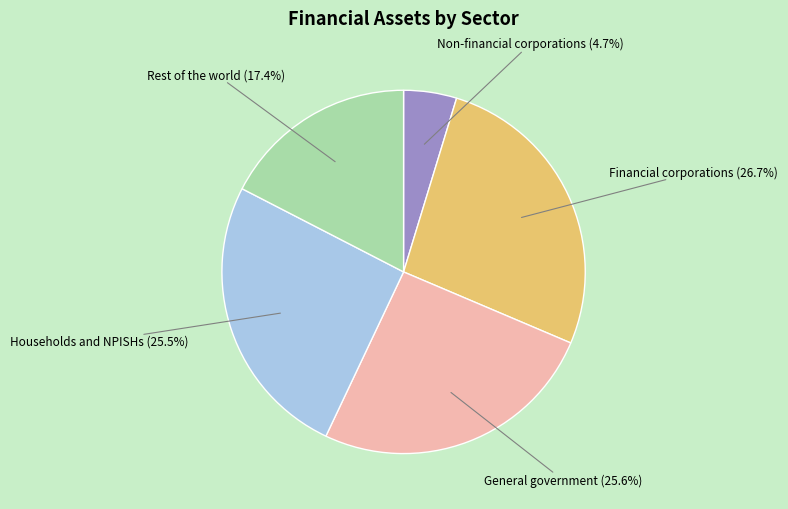

Combined, do General government and Households and NPISHs account for over 50%?

Yes